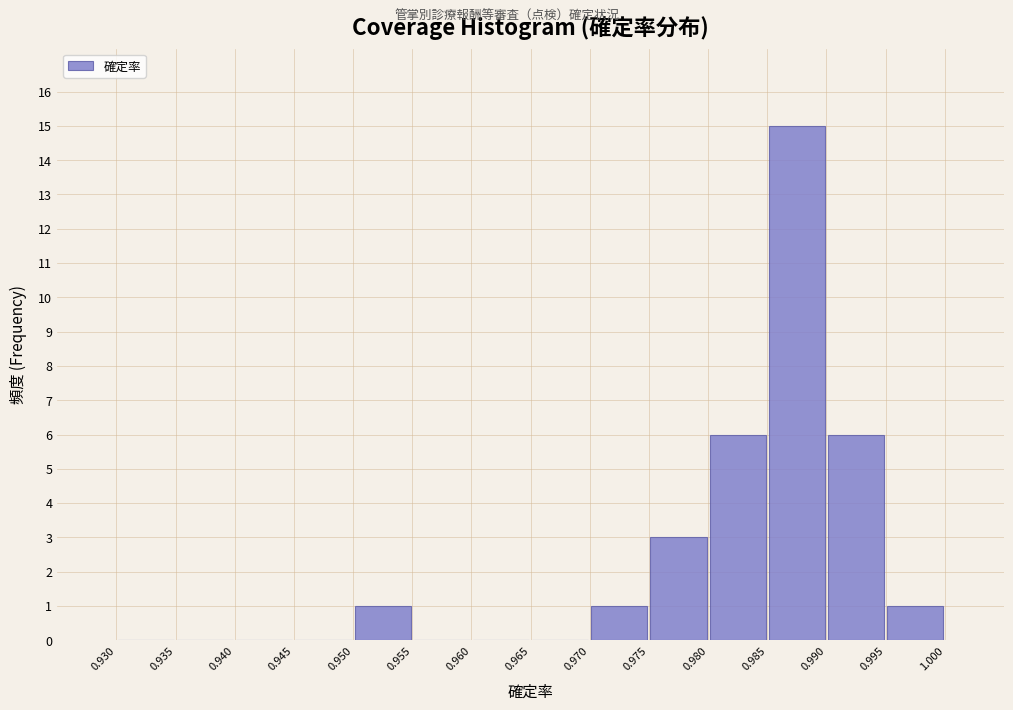

Reading left to right, transcribe this chart: for each bar, give the range it covers on the x-axis and its height. The values are not printed on the chart, so give them approximately, as read against the axis.

0.930 to 0.935: 0
0.935 to 0.940: 0
0.940 to 0.945: 0
0.945 to 0.950: 0
0.950 to 0.955: 1
0.955 to 0.960: 0
0.960 to 0.965: 0
0.965 to 0.970: 0
0.970 to 0.975: 1
0.975 to 0.980: 3
0.980 to 0.985: 6
0.985 to 0.990: 15
0.990 to 0.995: 6
0.995 to 1.000: 1